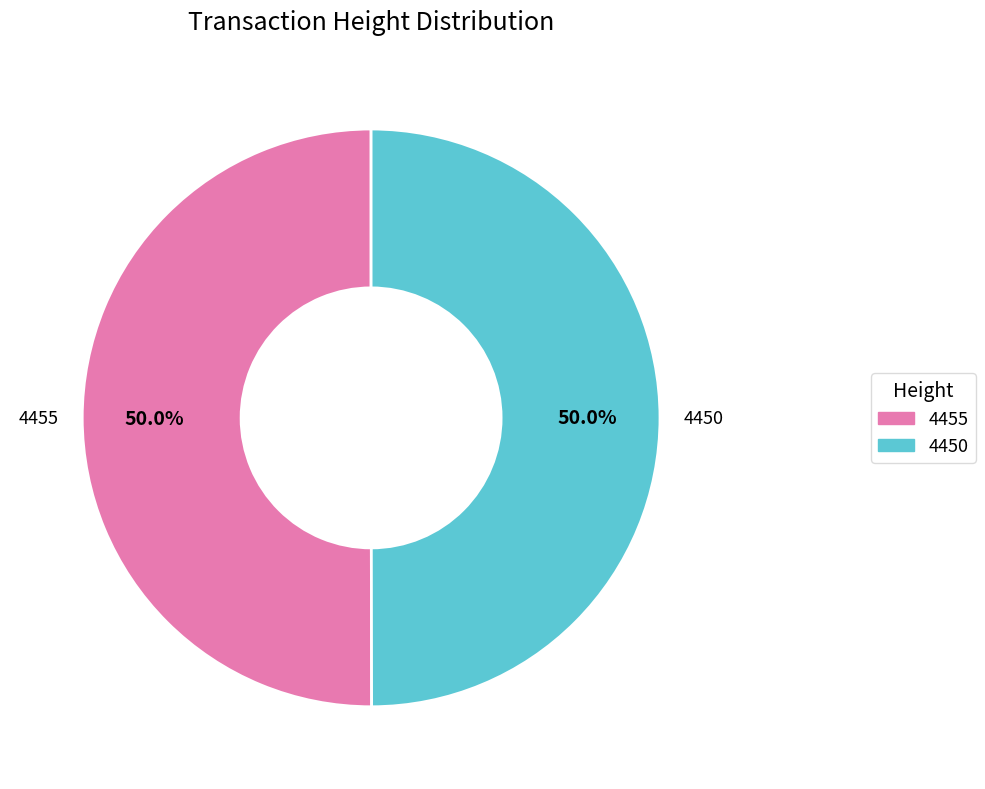

How many slices are in this pie chart?

2